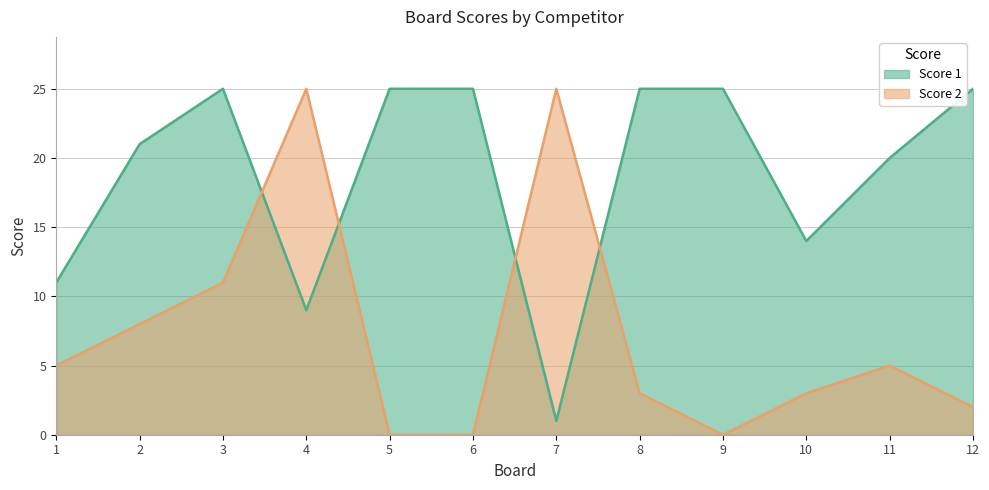

Is the value of Score 1 at 11 greater than the value of Score 2 at 2?

Yes